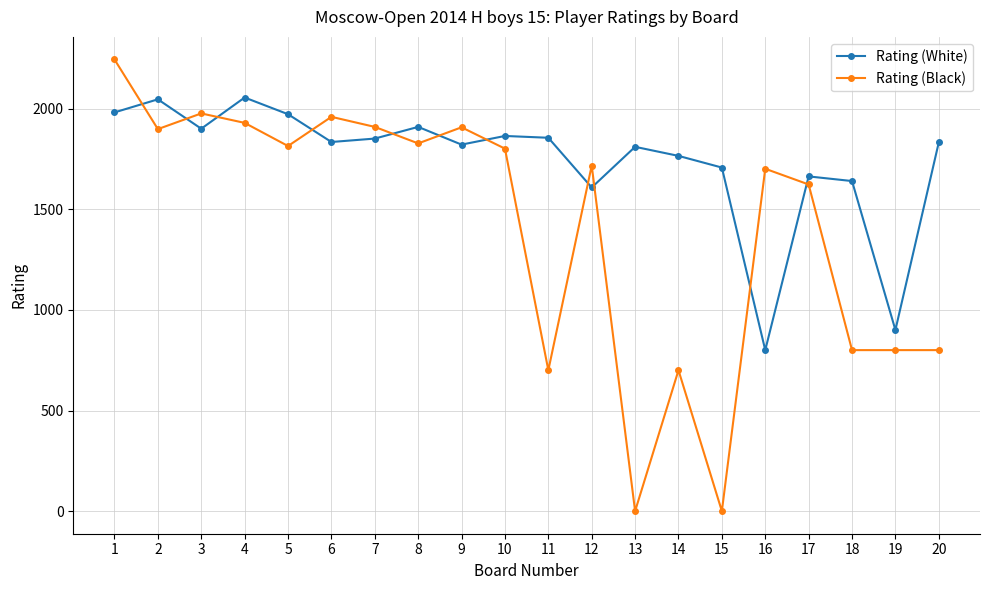

What is the maximum value for Rating (White)?

2055